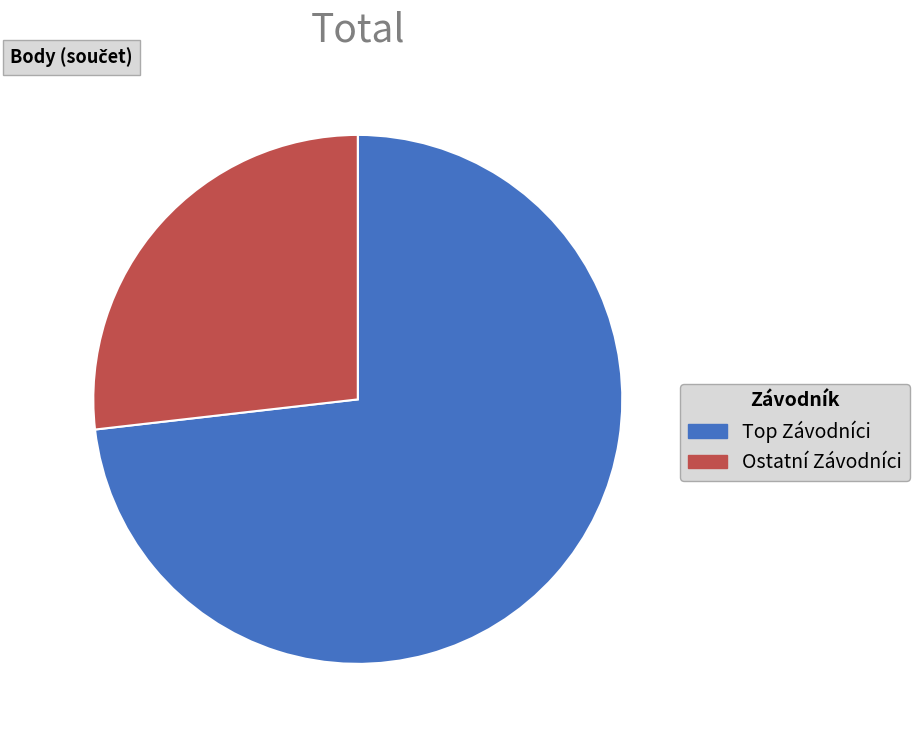

What is the majority slice?

Top Závodníci